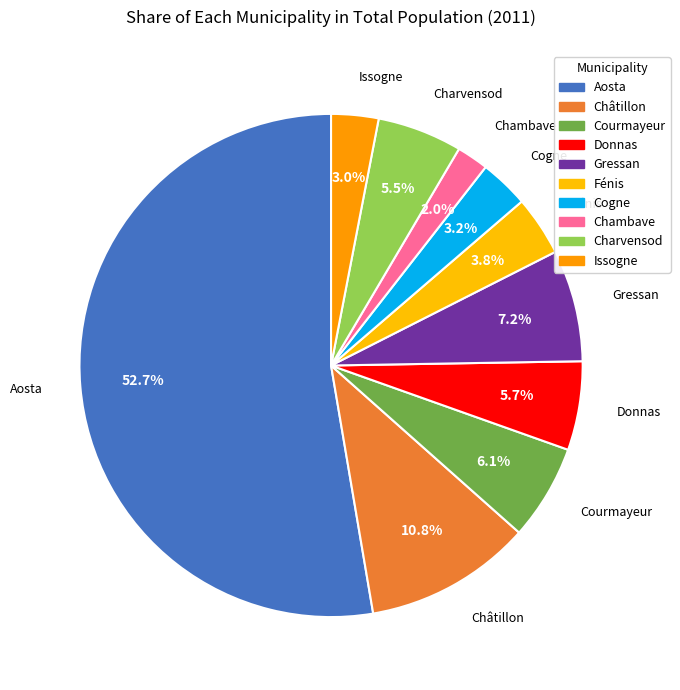

Which slice represents more than half of the pie?

Aosta